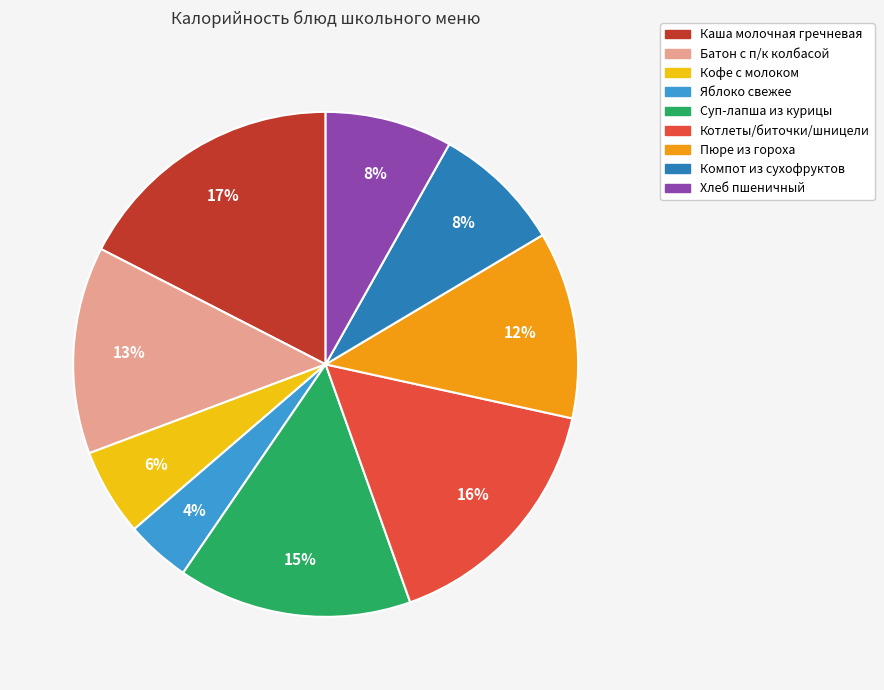

Between Компот из сухофруктов and Батон с п/к колбасой, which is larger?

Батон с п/к колбасой